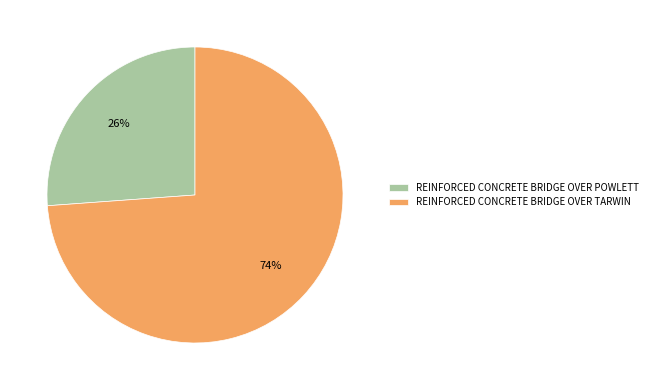

Count the number of slices in the pie.

2